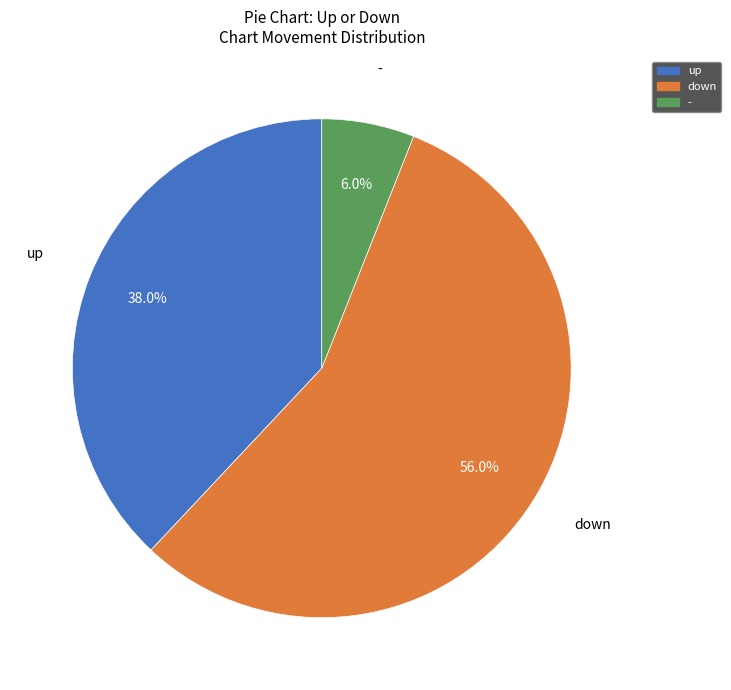

Between down and -, which is larger?

down